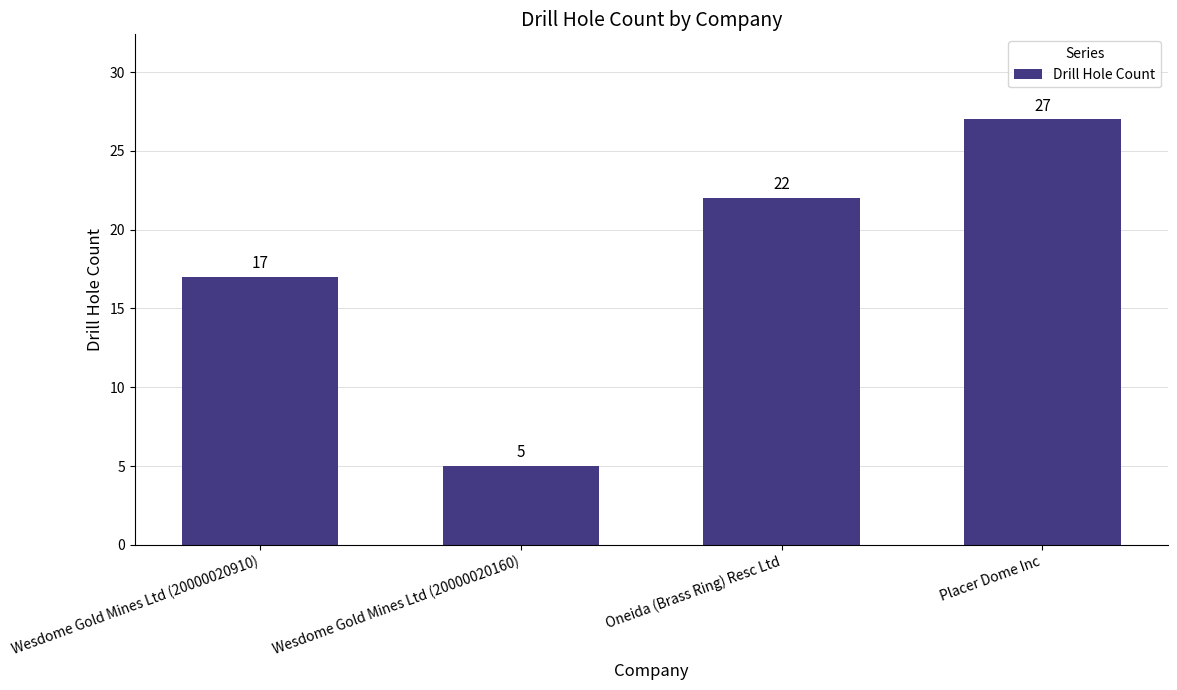

How many values are between 17 and 27?

3